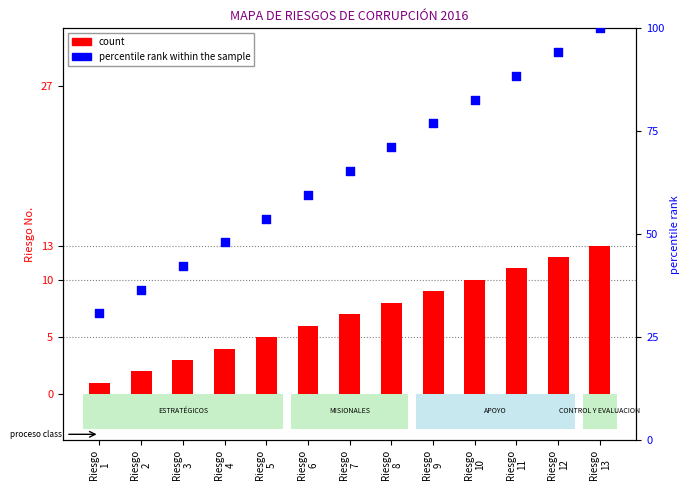

Which series has the widest spread of Y values?

percentile rank within the sample